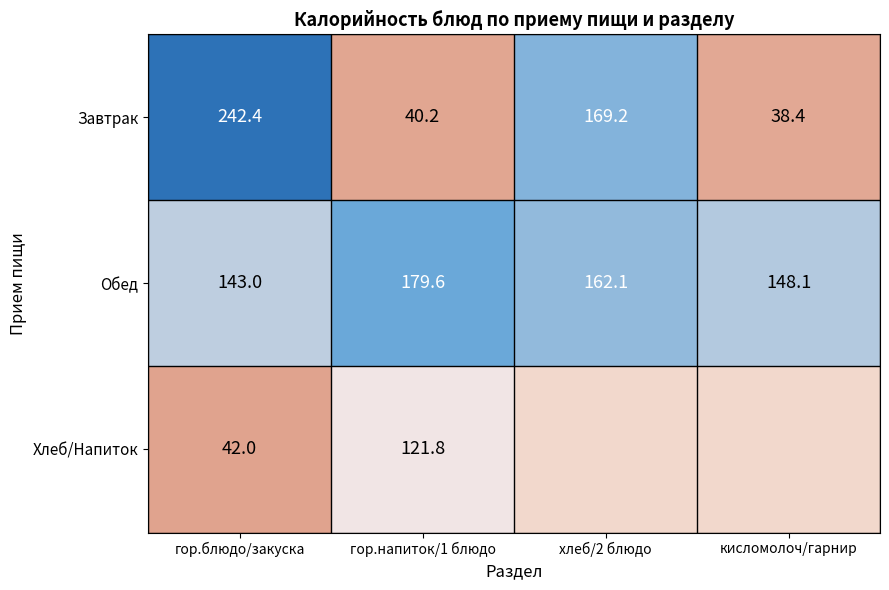

What is the difference between the Обед values at кисломолоч/гарнир and гор.напиток/1 блюдо?

31.5